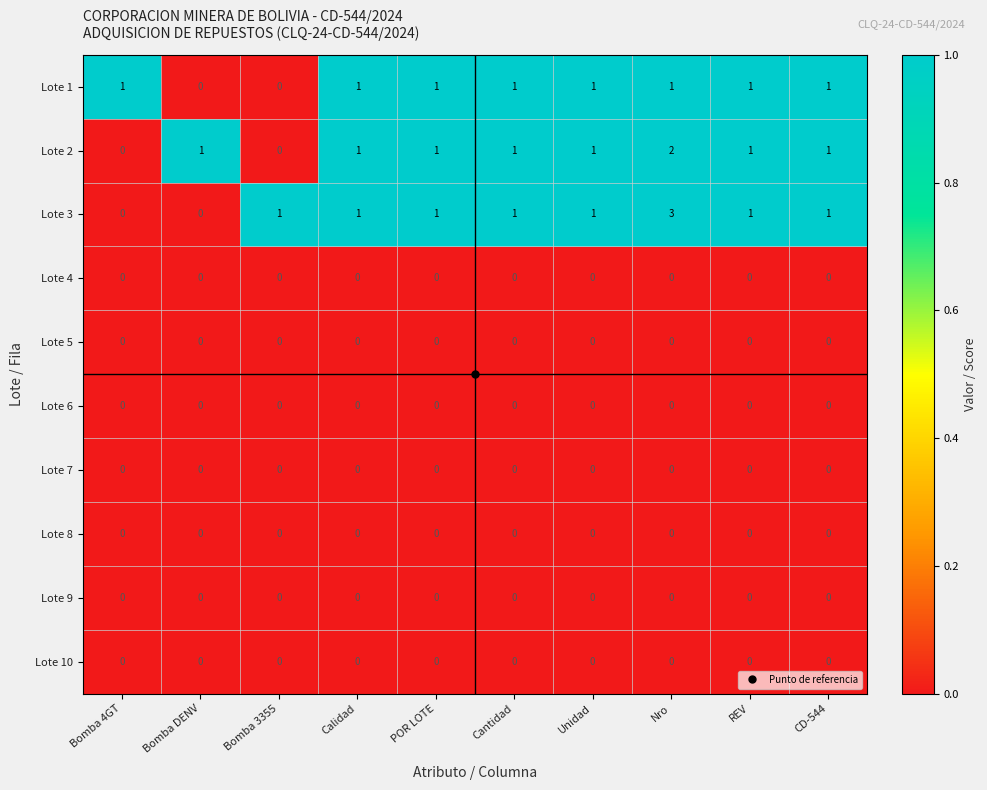

Which series has the largest range (max minus min)?

Lote 3